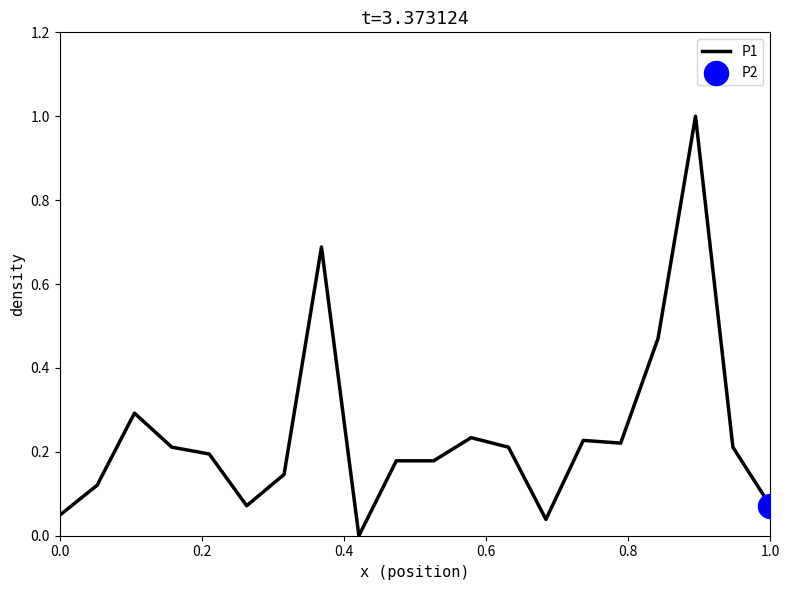

What is the greatest value displayed?

1.0